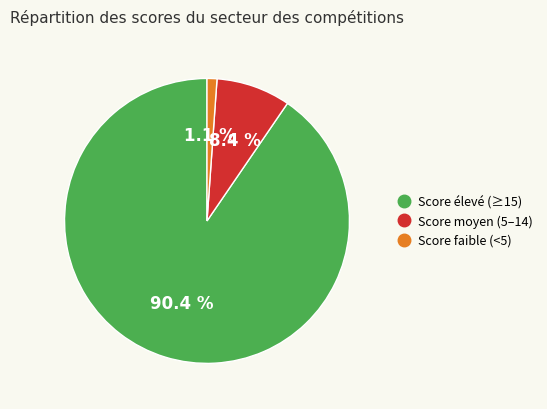

Is there a majority slice in this chart?

Yes